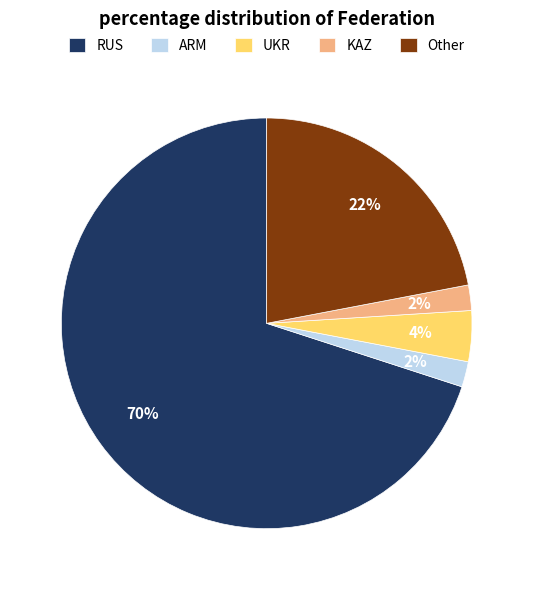

To the nearest percent, what portion does ARM represent?

2%